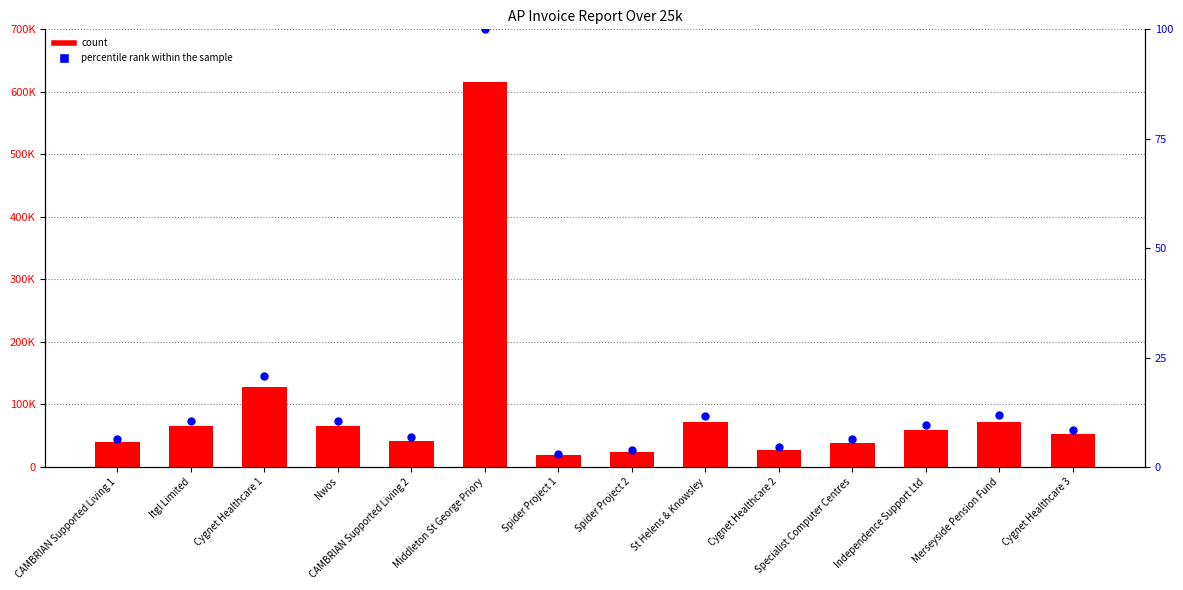

Which series has the largest total across all categories?

count